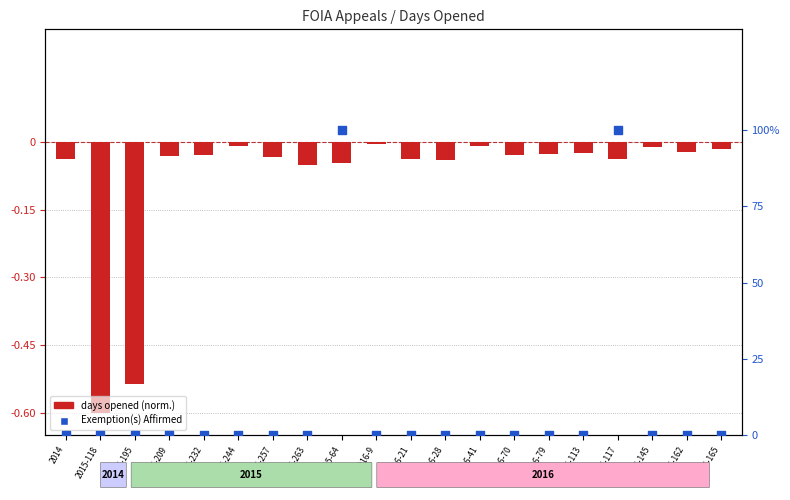

Which series has the largest total across all categories?

Exemption(s) Affirmed